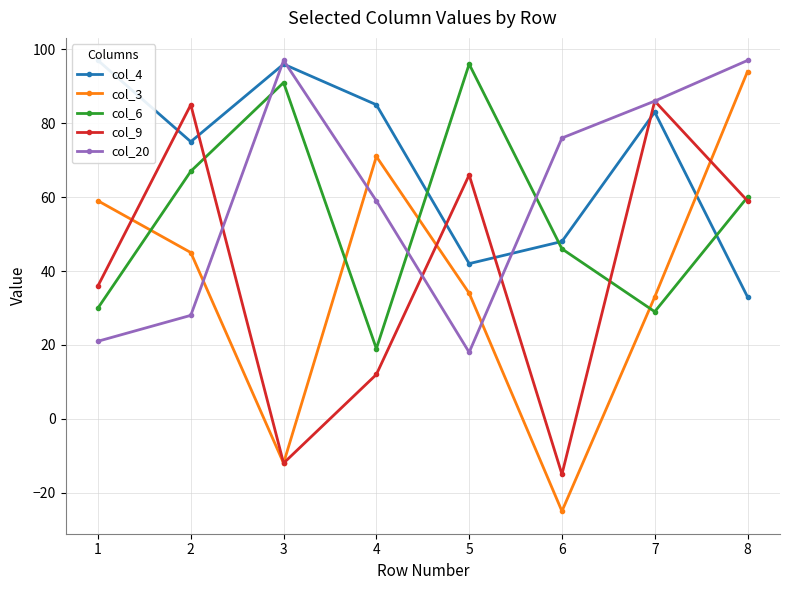

Reading left to right, what are all the values shown in this chart?

col_4: 97	75	96	85	42	48	83	33
col_3: 59	45	-12	71	34	-25	33	94
col_6: 30	67	91	19	96	46	29	60
col_9: 36	85	-12	12	66	-15	86	59
col_20: 21	28	97	59	18	76	86	97